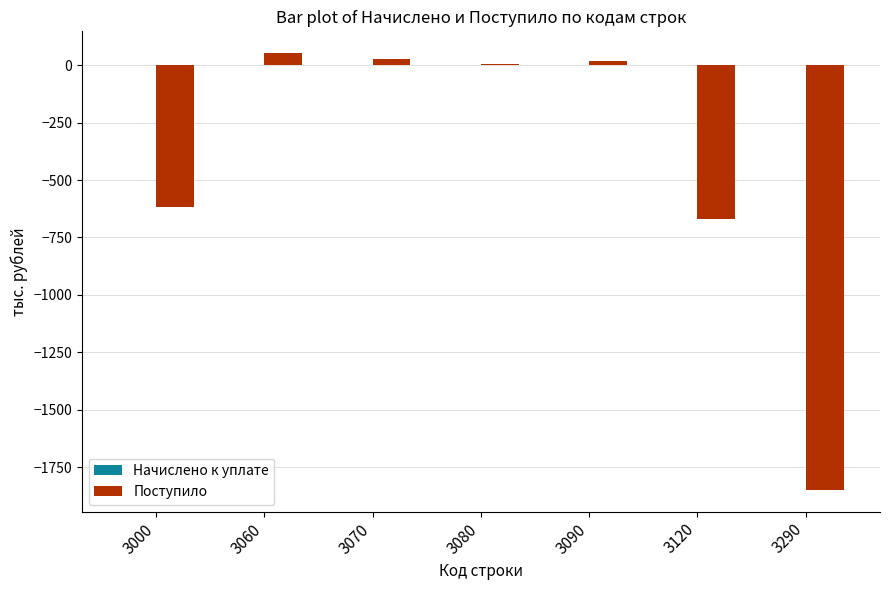

Which has a higher value, 3120 or 3060?

3060